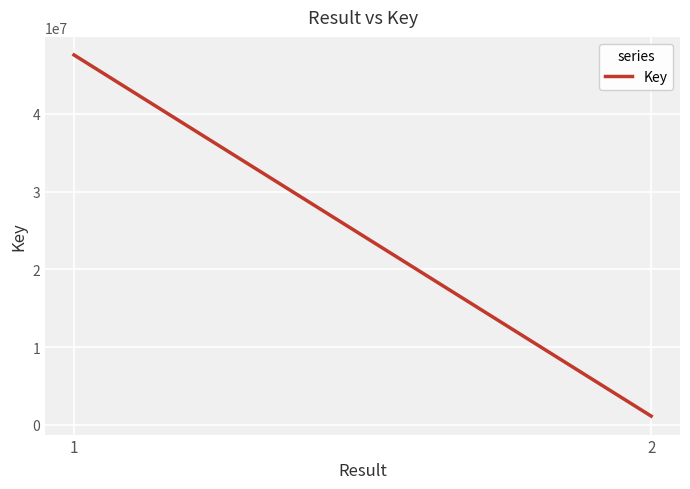

Where is the data nearest to the value 24357301?

1